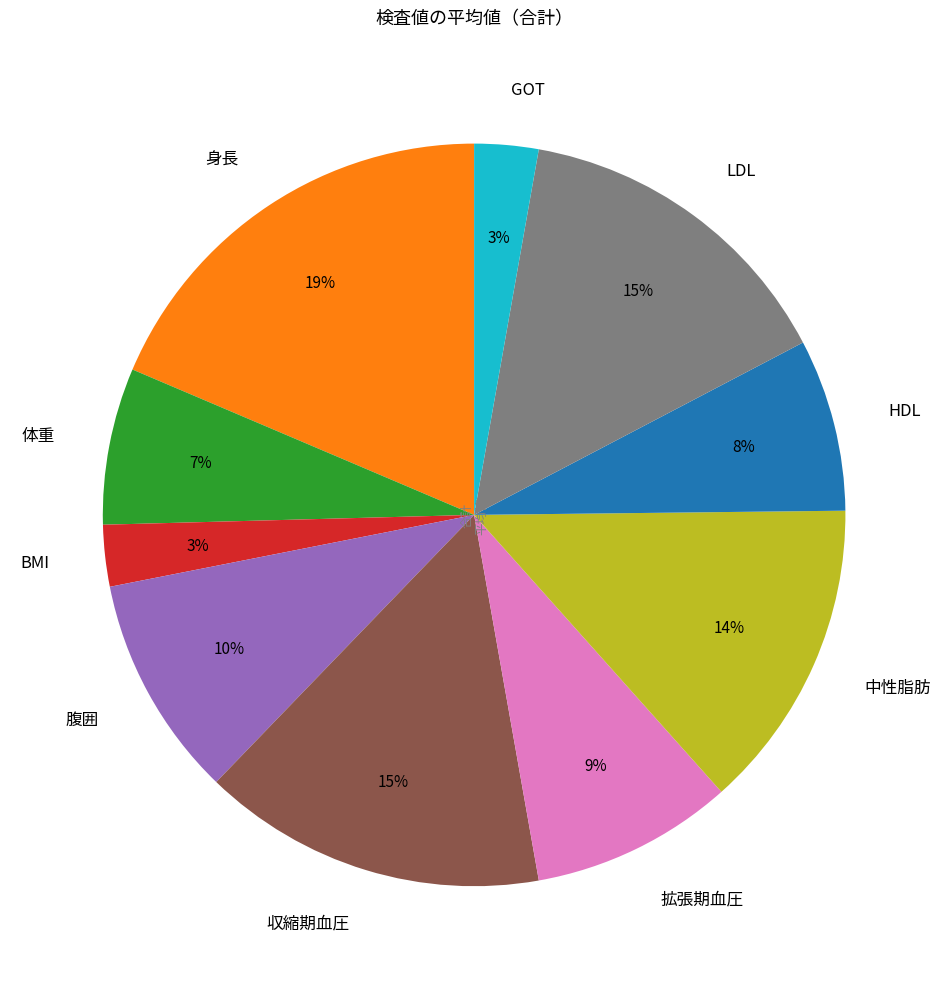

Is it true that 中性脂肪 is 24% of the pie?

False